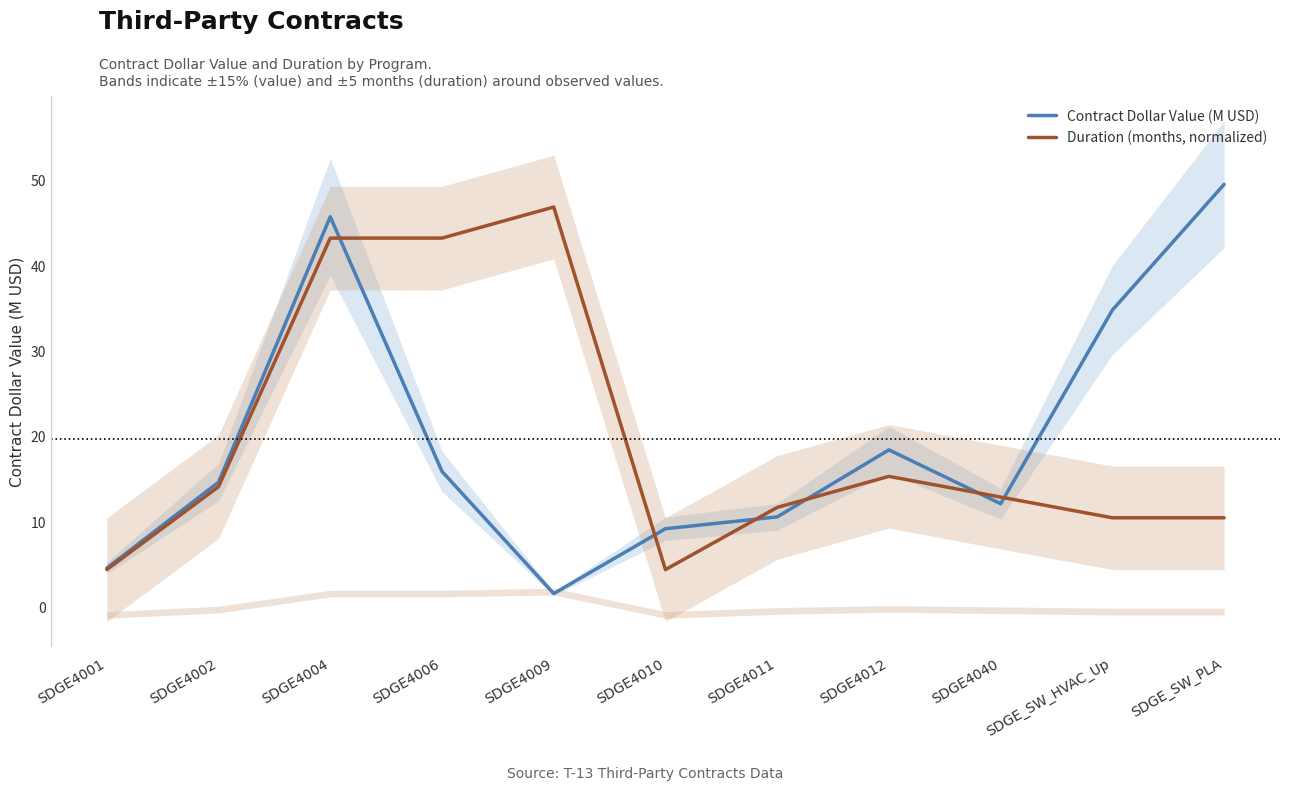

What is the value of the Contract Dollar Value (M USD) point at the 2nd from the left?

14.6